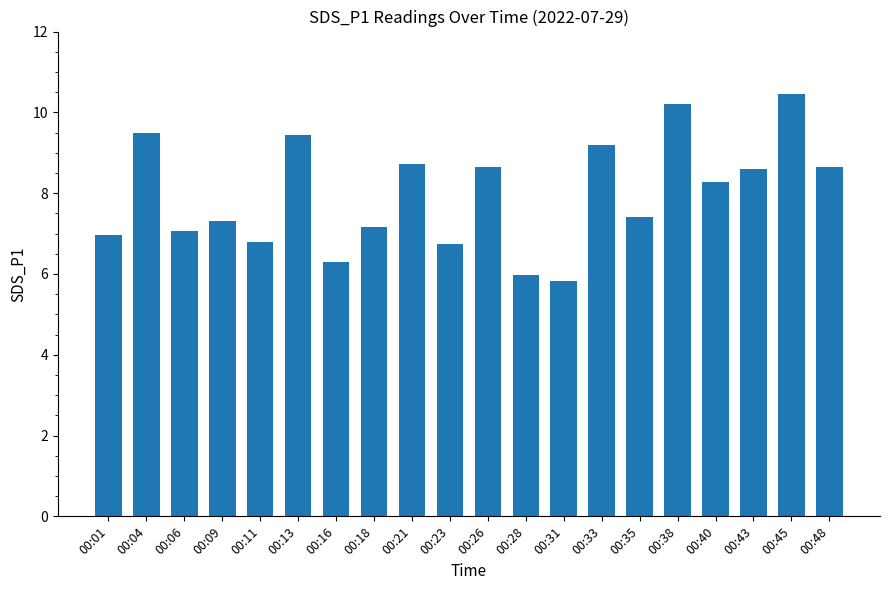

Between 00:35 and 00:26, which is larger?

00:26